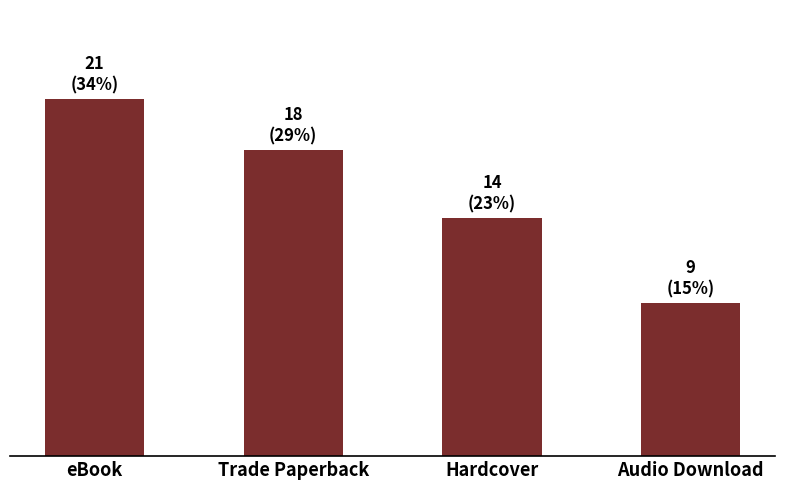

Does the chart contain any negative values?

No